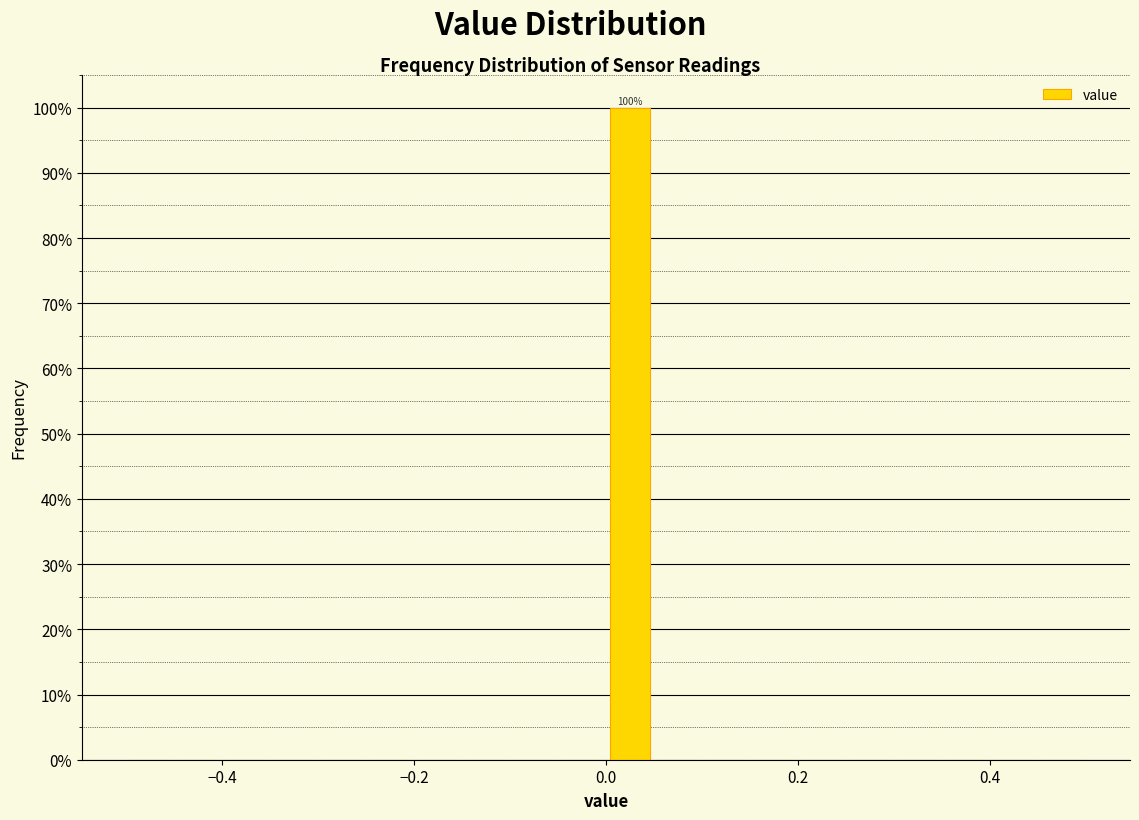

Read against the x-axis, roughly where is the centre of the tallest bar?

0.02